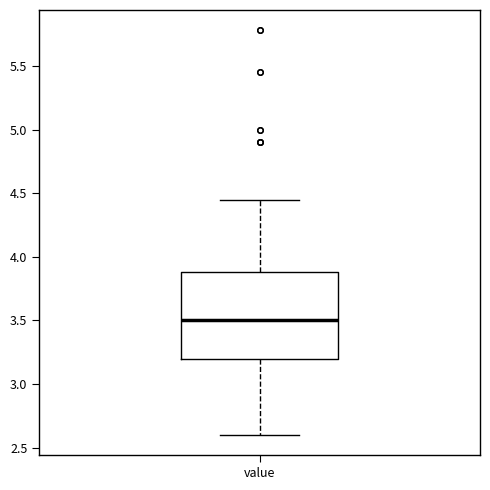

Transcribe this box plot: give where the median line is, the range the box spans, and where the two whiskers end, as read against the y-axis. The values are not printed on the chart, so give them approximately, as read against the axis.

median 3.50, box 3.20 to 3.90, whiskers 2.60 to 4.45